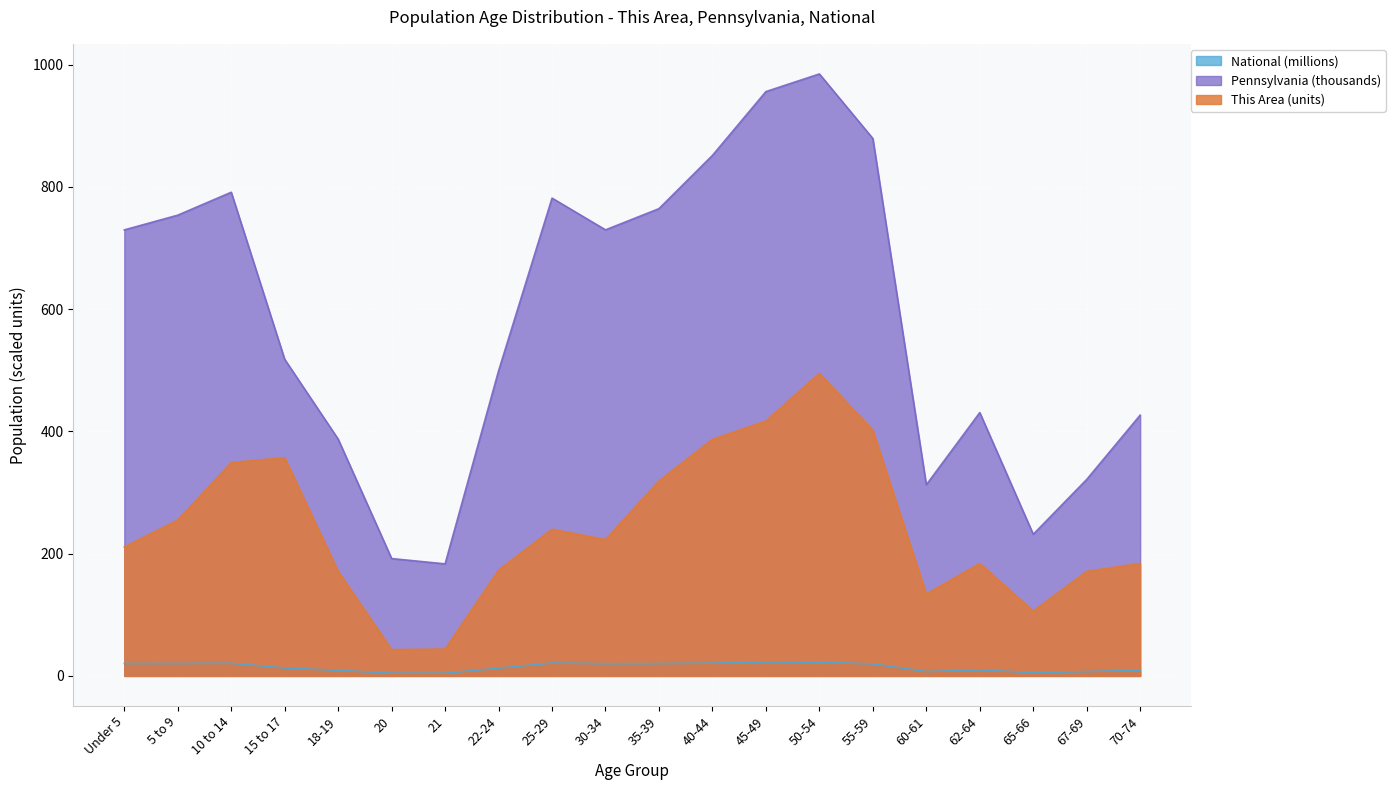

At which label is This Area closest to 269?

5 to 9